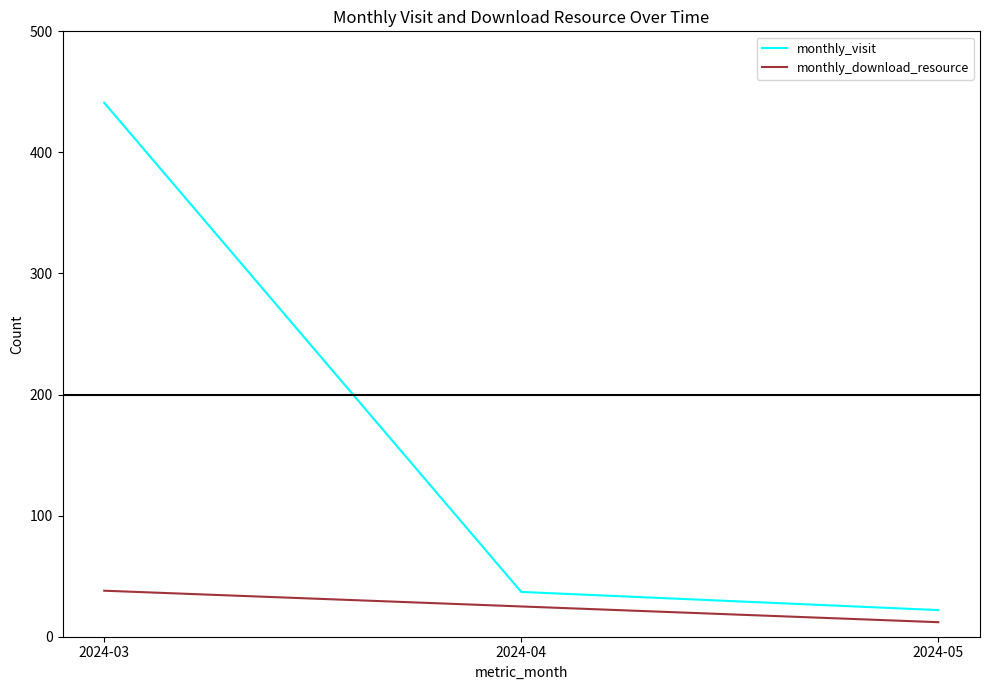

What is the minimum value shown in the chart?

12